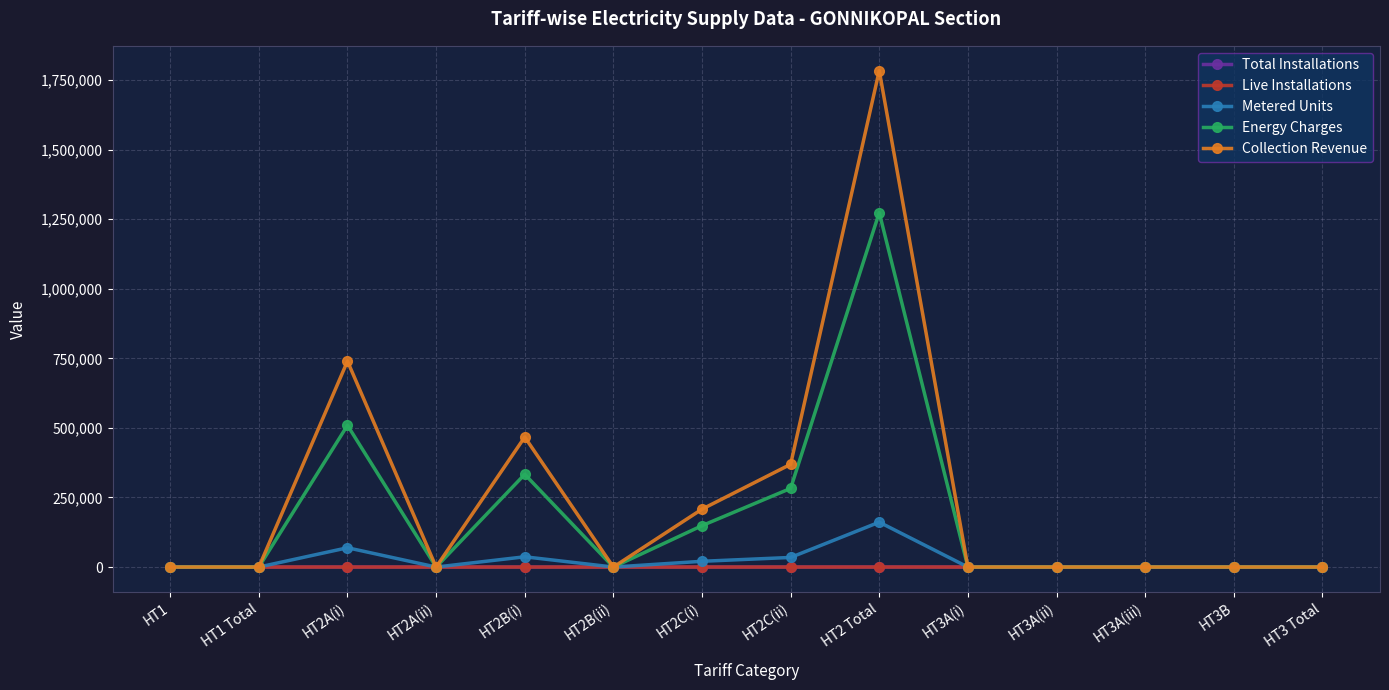

What is the label of the 3rd point from the left?

HT2A(i)